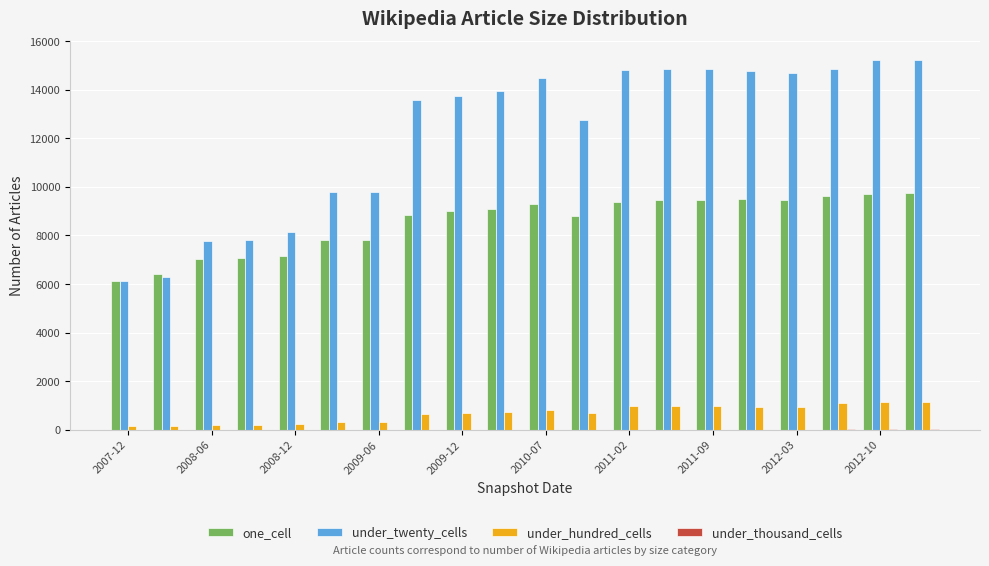

What is the maximum value shown in the chart?

15241